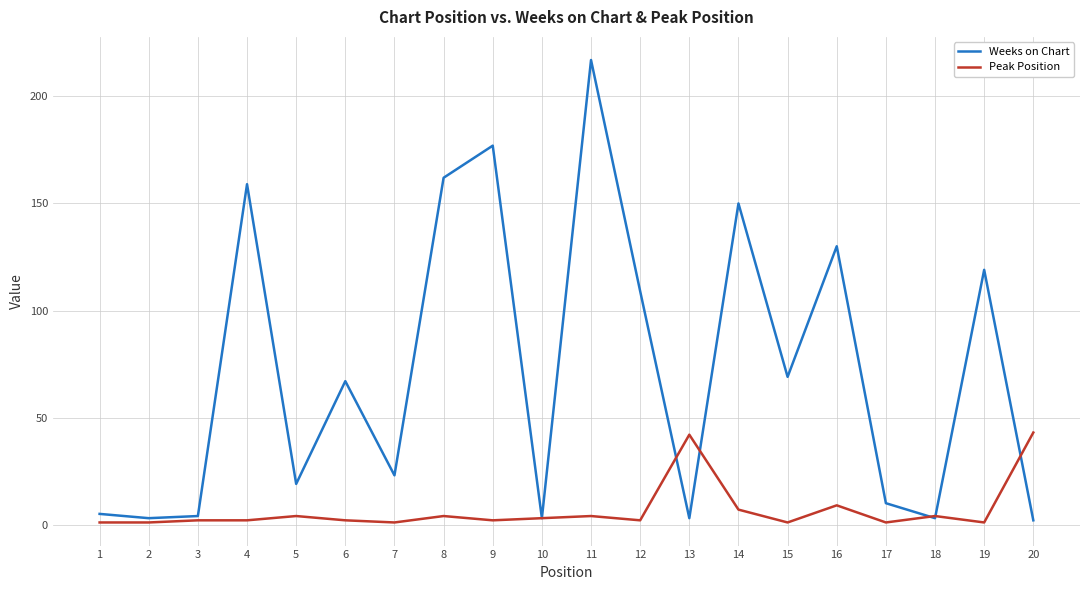

Is the value of Weeks on Chart at 11 greater than the value of Peak Position at 9?

Yes